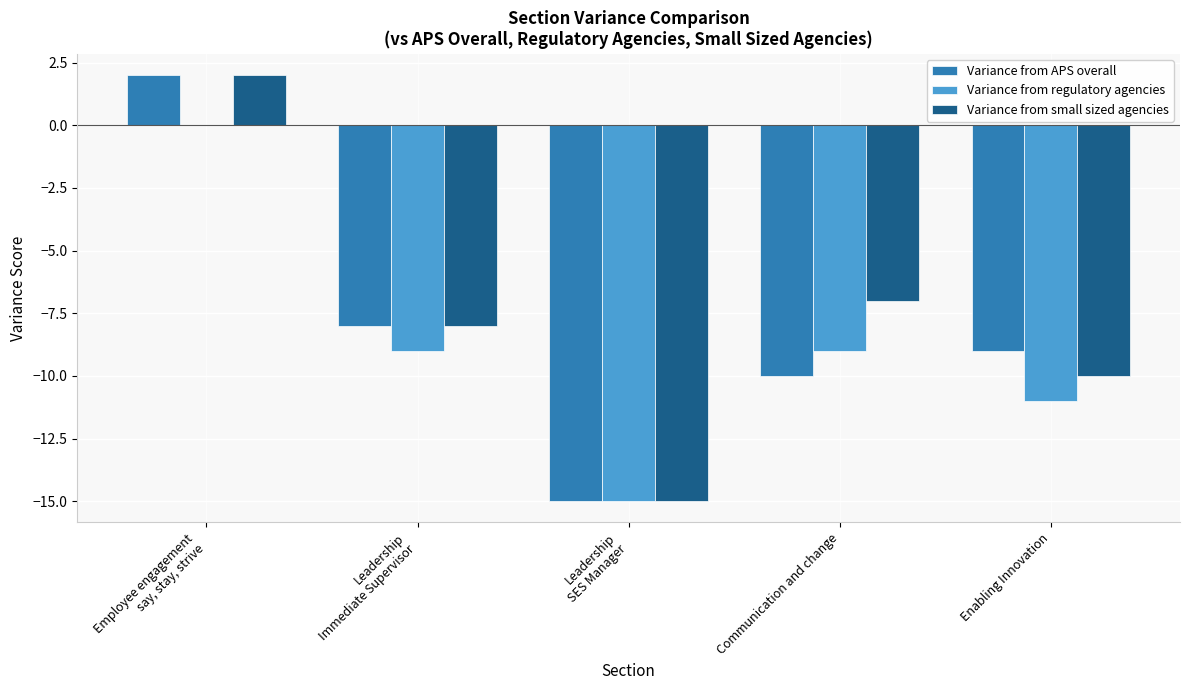

At which label does Variance from small sized agencies first exceed -8?

Employee engagement
say, stay, strive